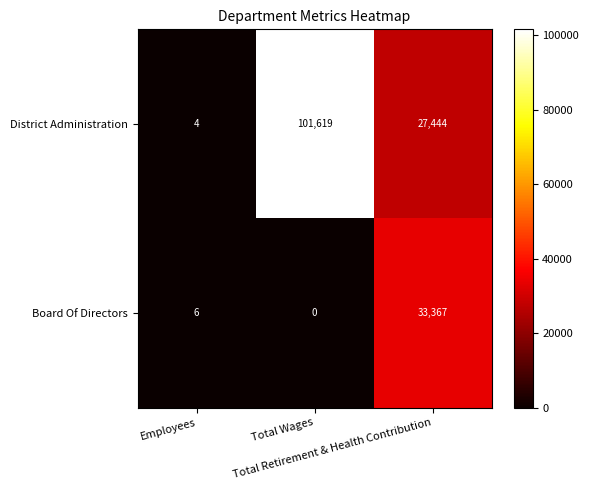

What is the difference between the maximum and minimum values in the District Administration series?

101615